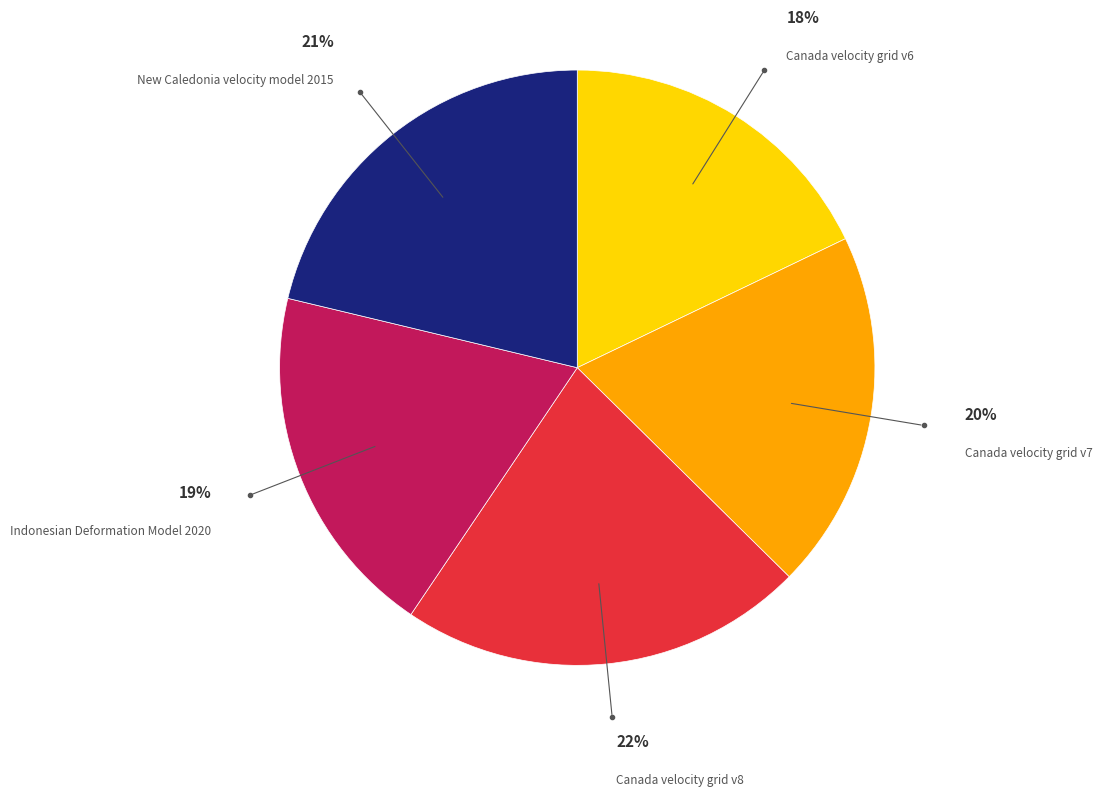

To the nearest percent, what is the average slice percentage?

20%